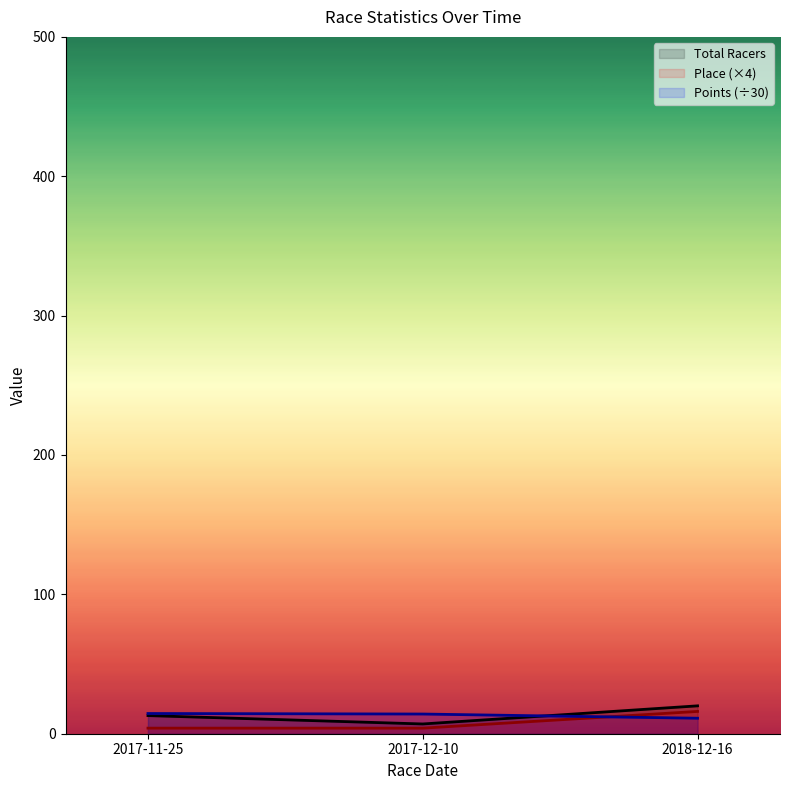

Is it true that Place equals 4.0 at 2017-11-25?

True